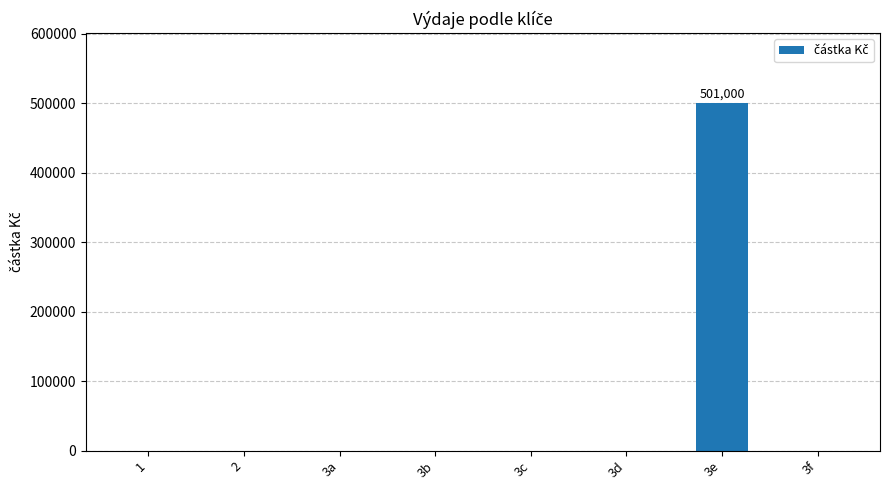

At which category does the chart reach its peak across all series?

3e